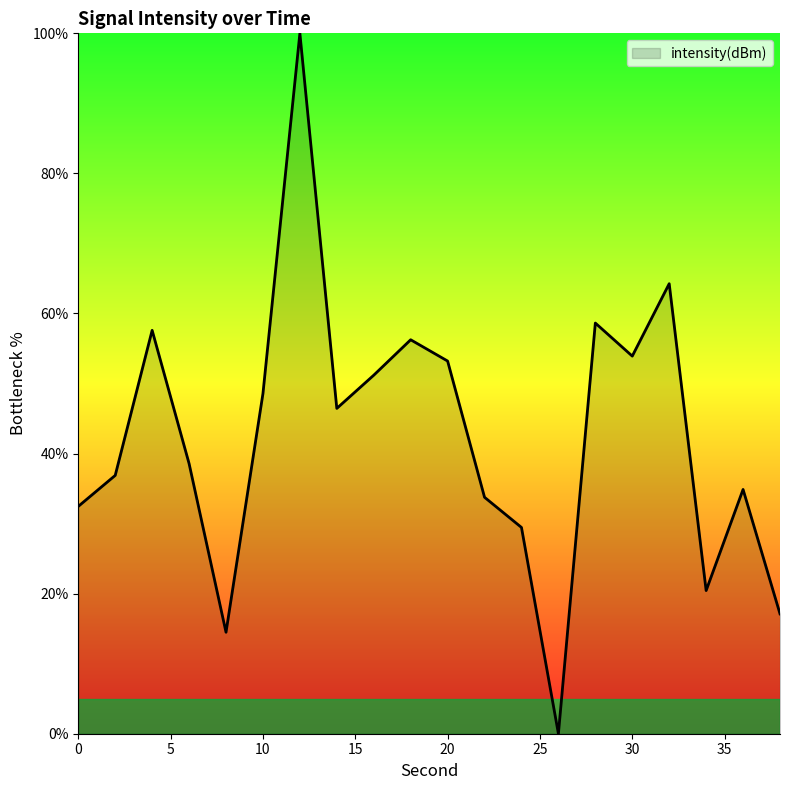

What is the greatest value displayed?

100.0